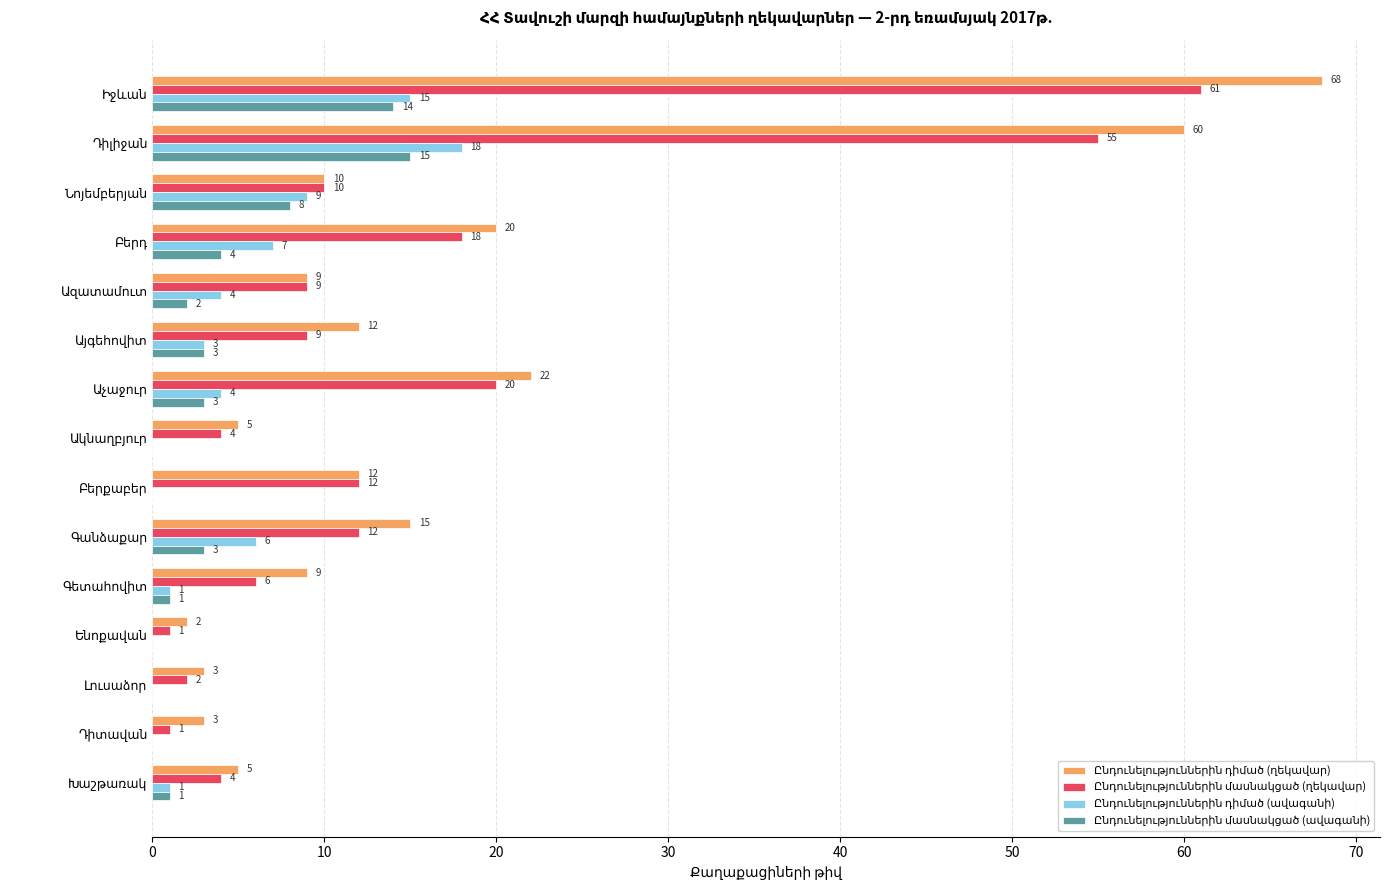

Count the number of data series in this chart.

4